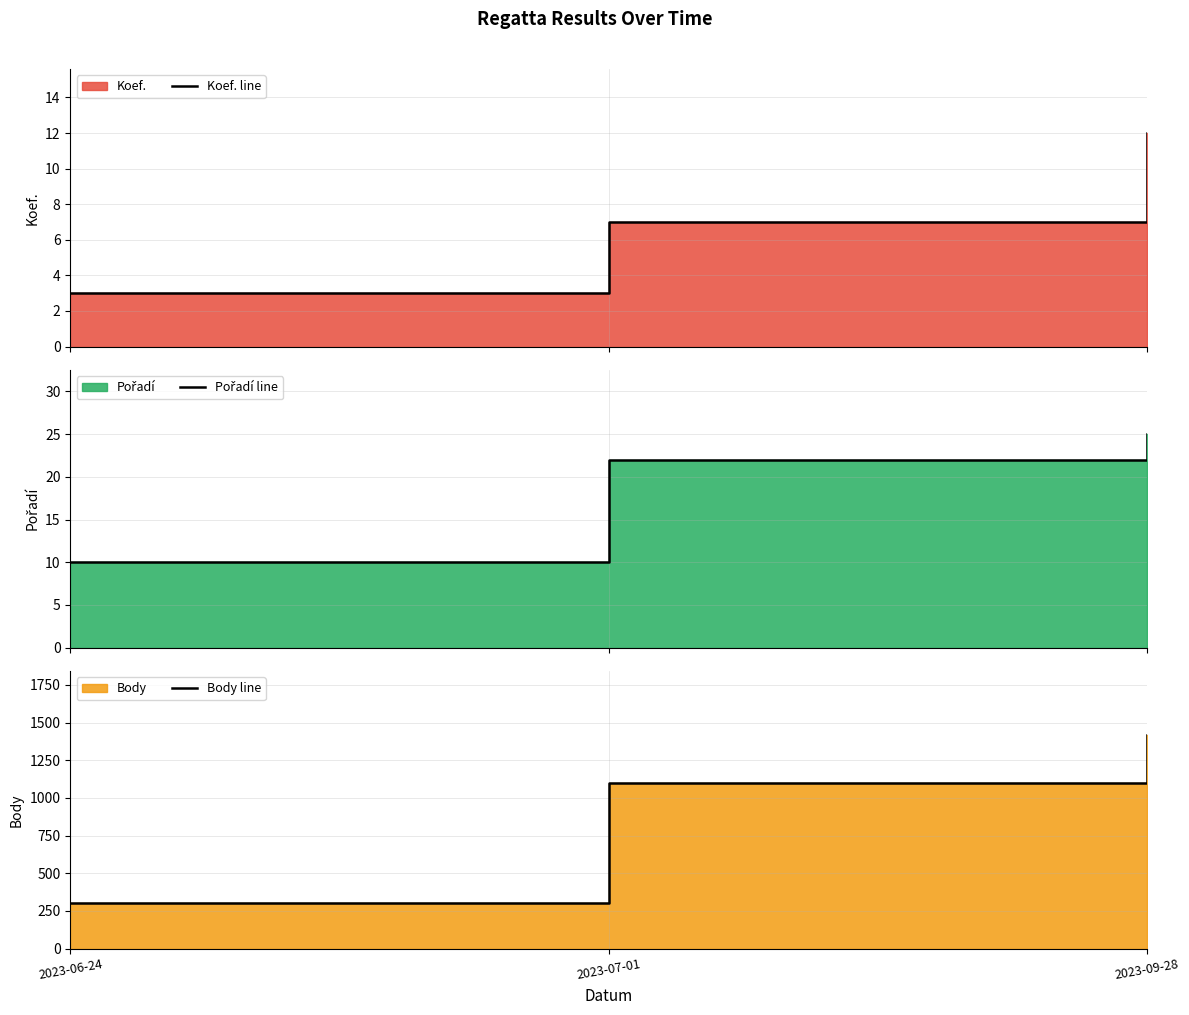

What is the difference between the highest and lowest values at 2023-07-01?

1089